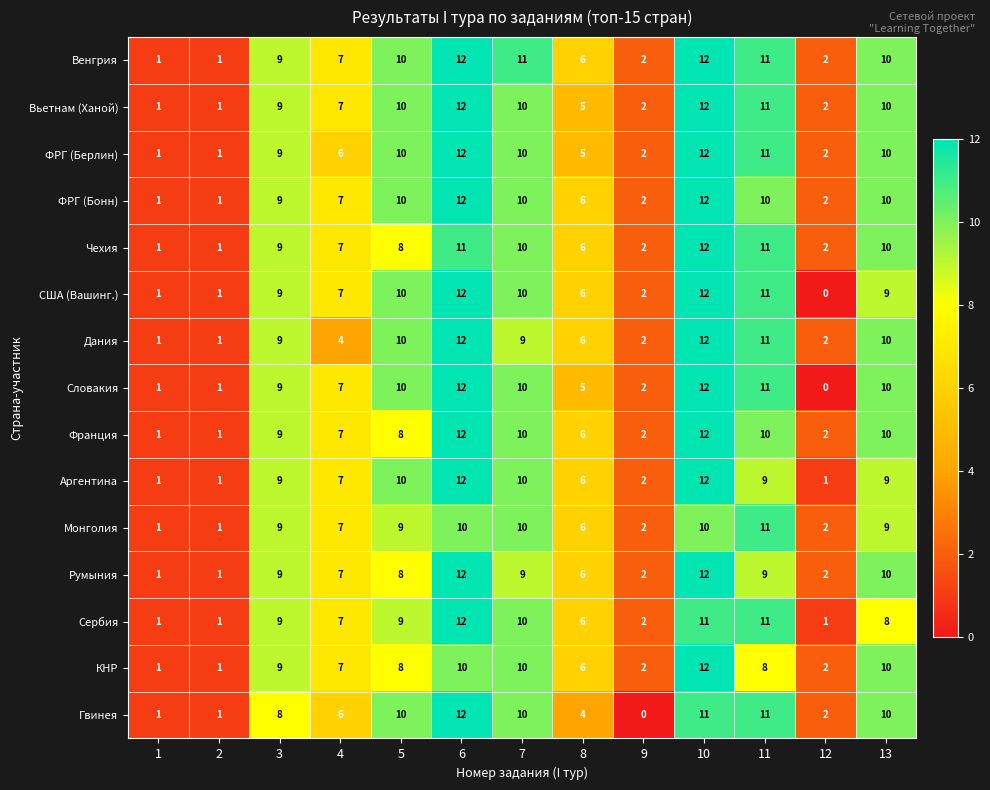

What is the difference between the maximum and minimum values in the Дания series?

11